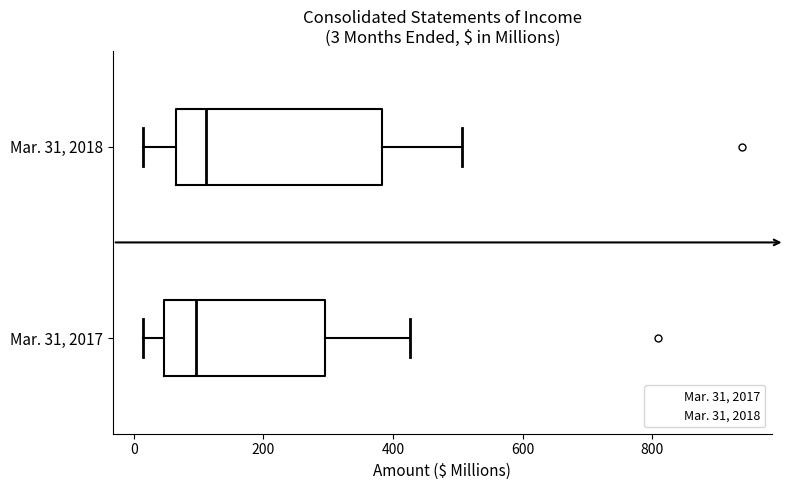

Which box is the widest, from its left edge to its right edge?

Mar. 31, 2018